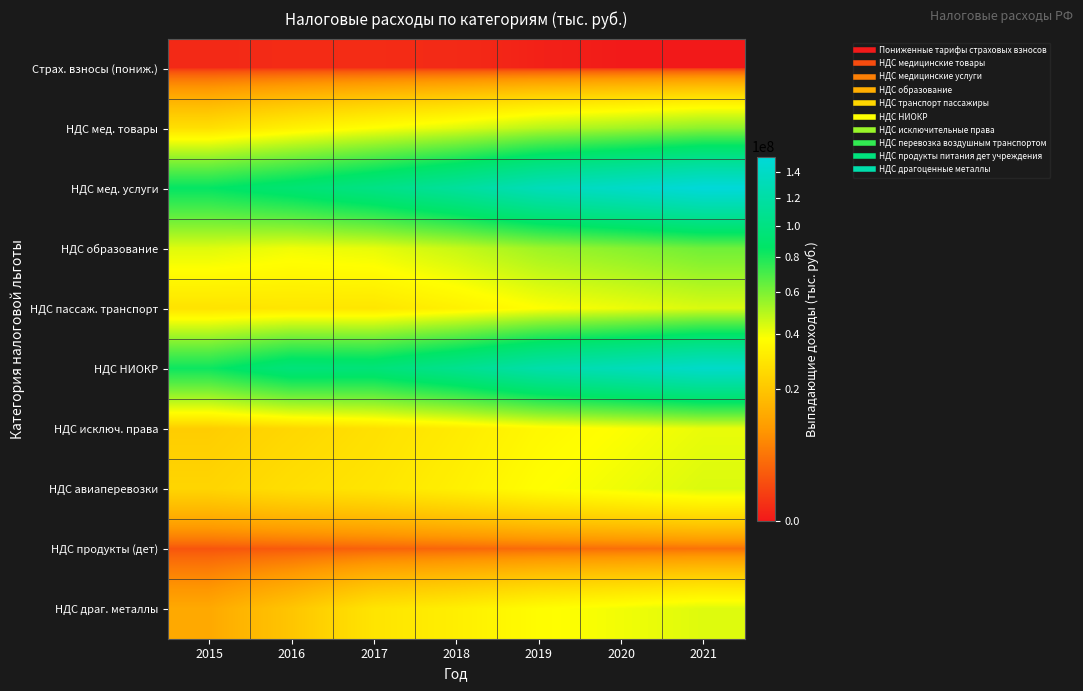

Count the number of categories in the chart.

7